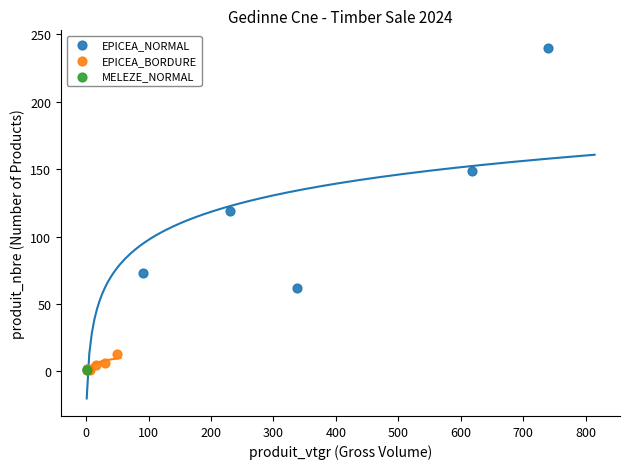

What are all the series names shown in the legend?

EPICEA_NORMAL, EPICEA_BORDURE, MELEZE_NORMAL